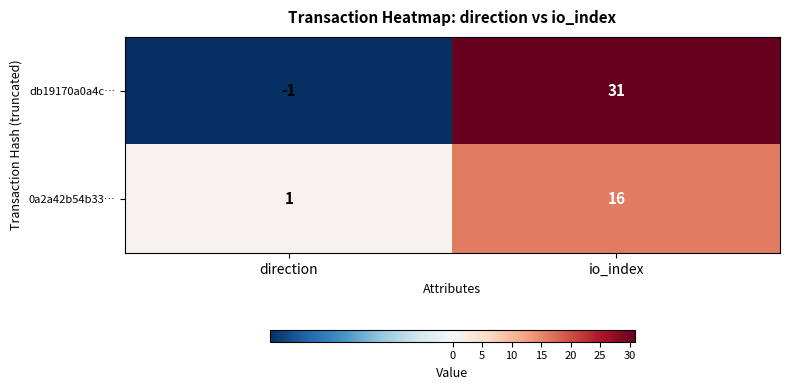

The value of 0a2a42b54b33… at direction is 1. True or false?

True